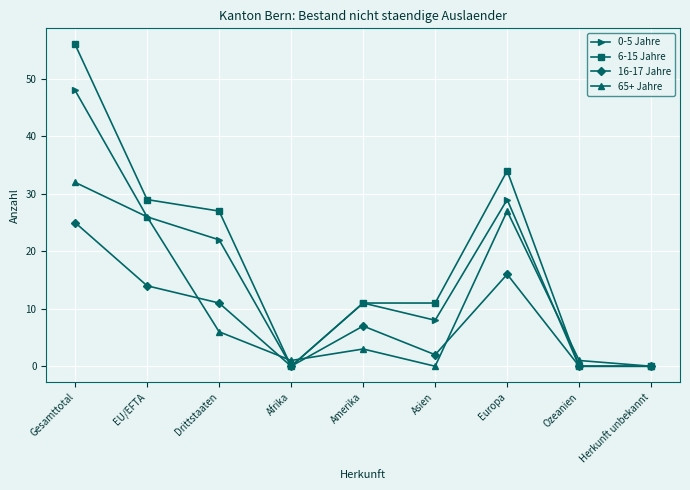

What is the average value of the 6-15 Jahre series?

19